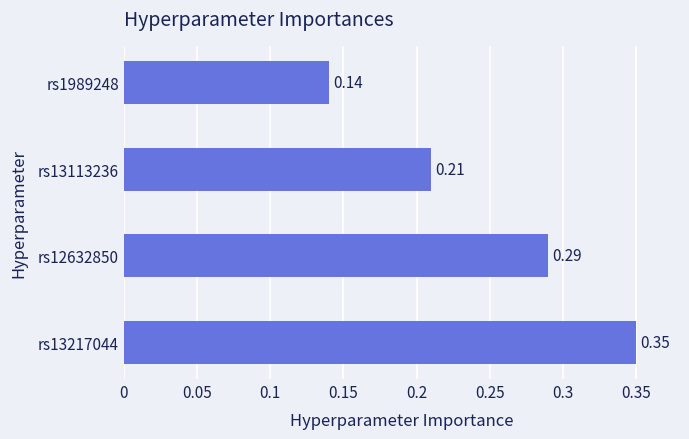

How many values are between 0 and 1?

4